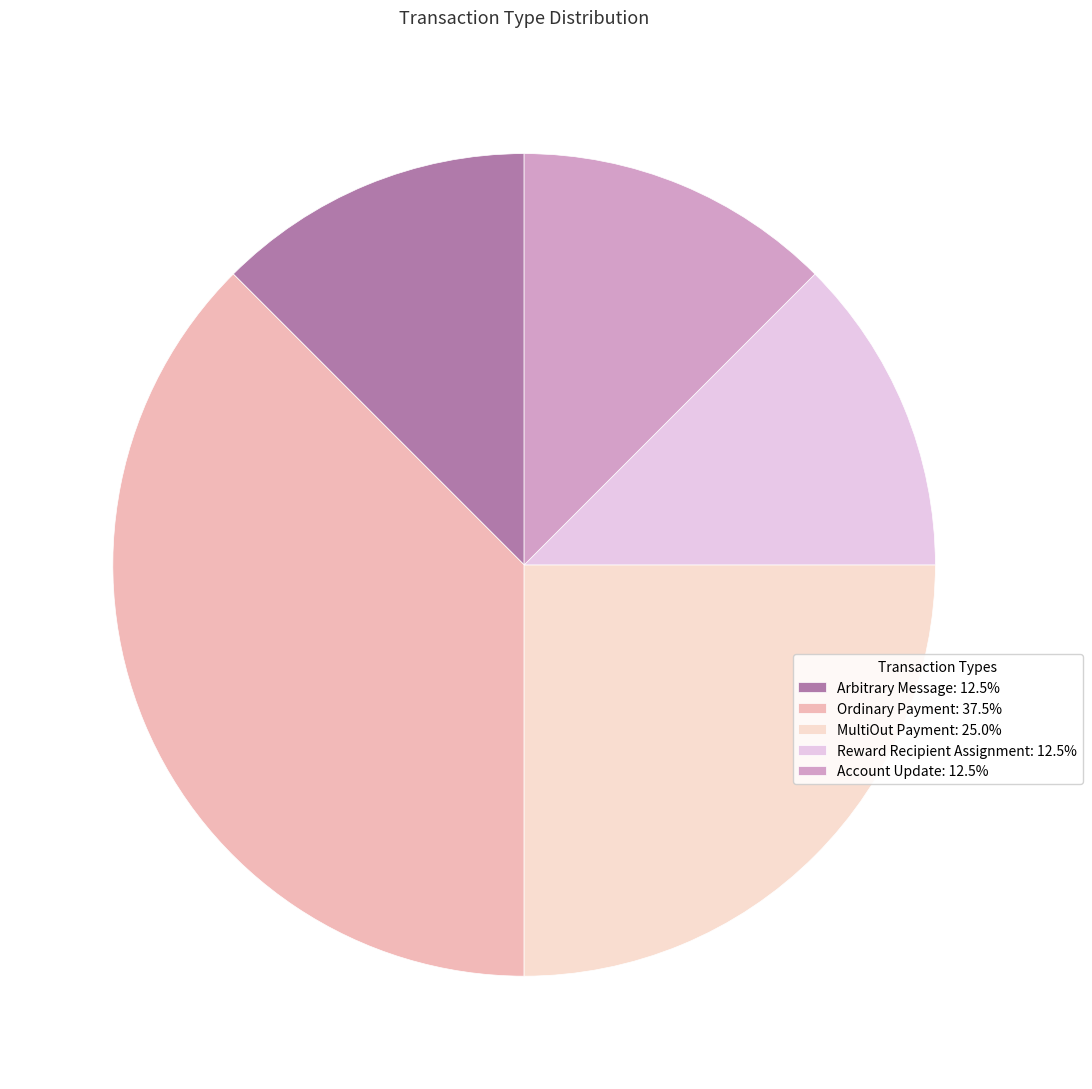

The Account Update slice represents 12% of the pie. True or false?

True